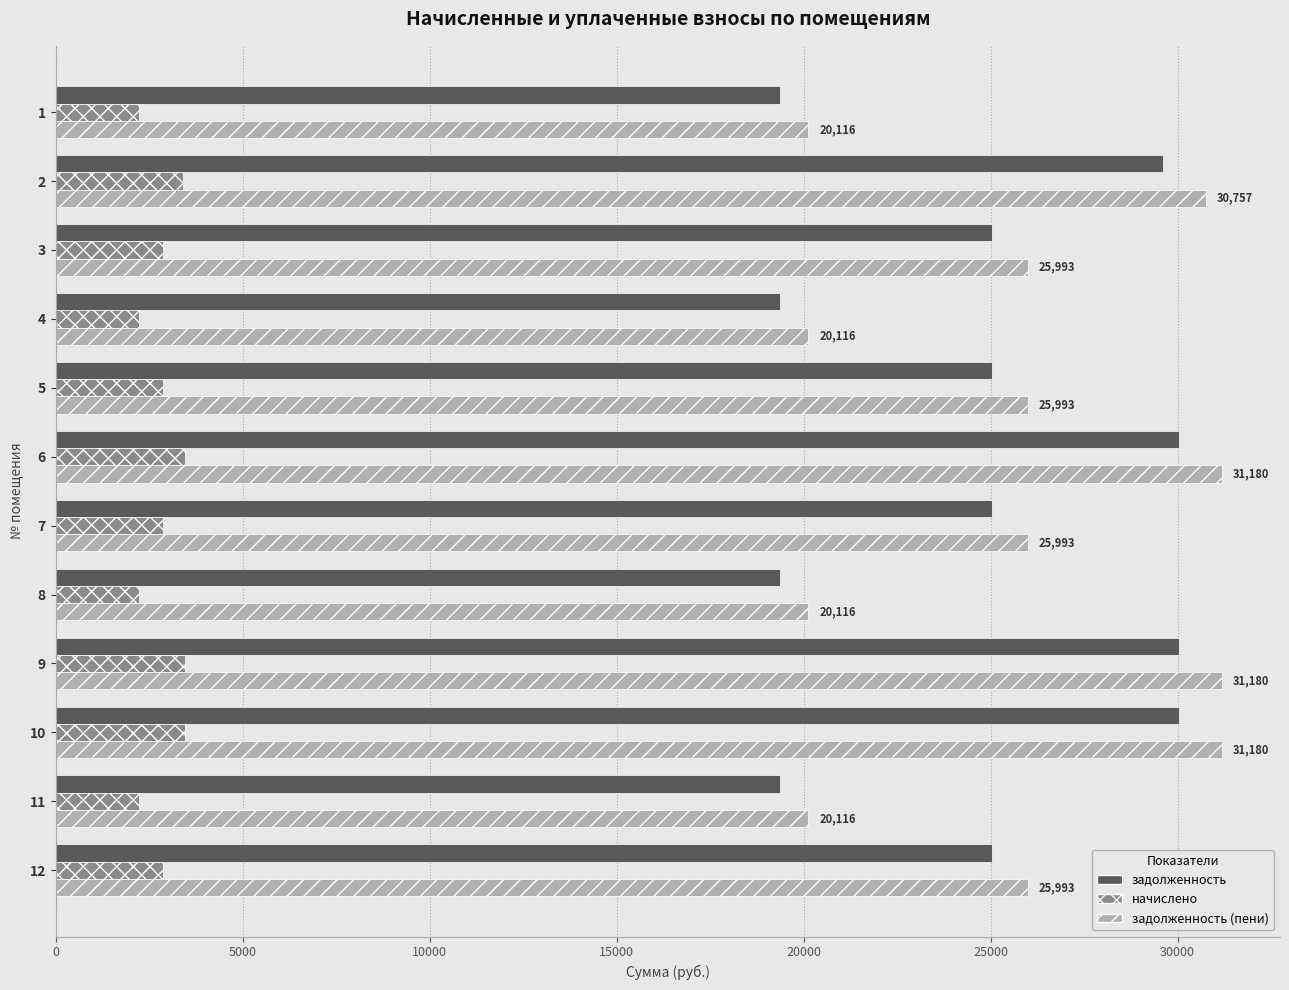

How many values in the начислено series exceed 2872?

8